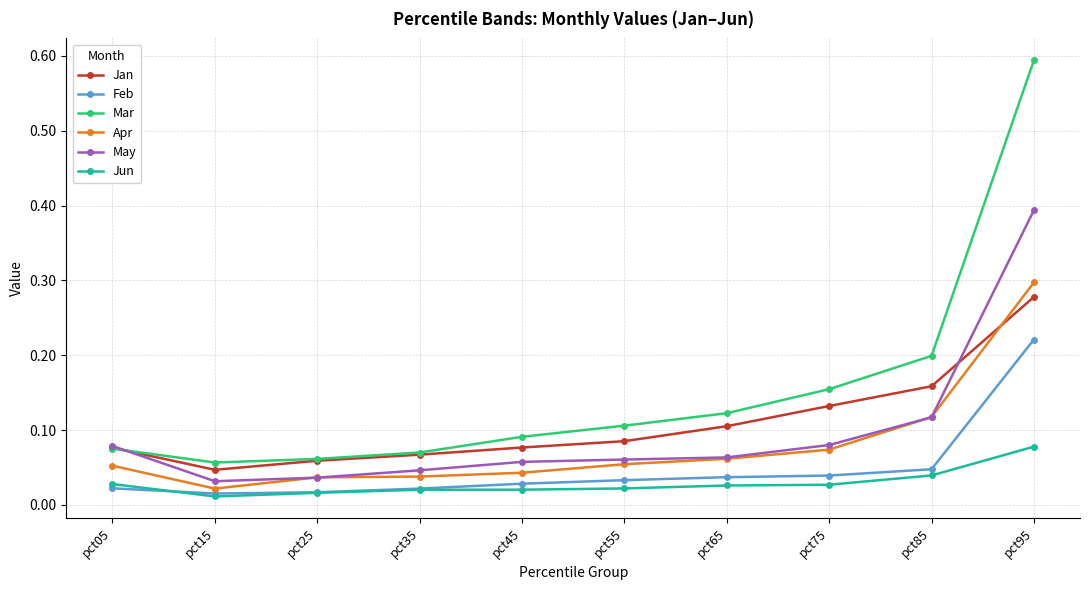

Which series has the largest range (max minus min)?

Mar